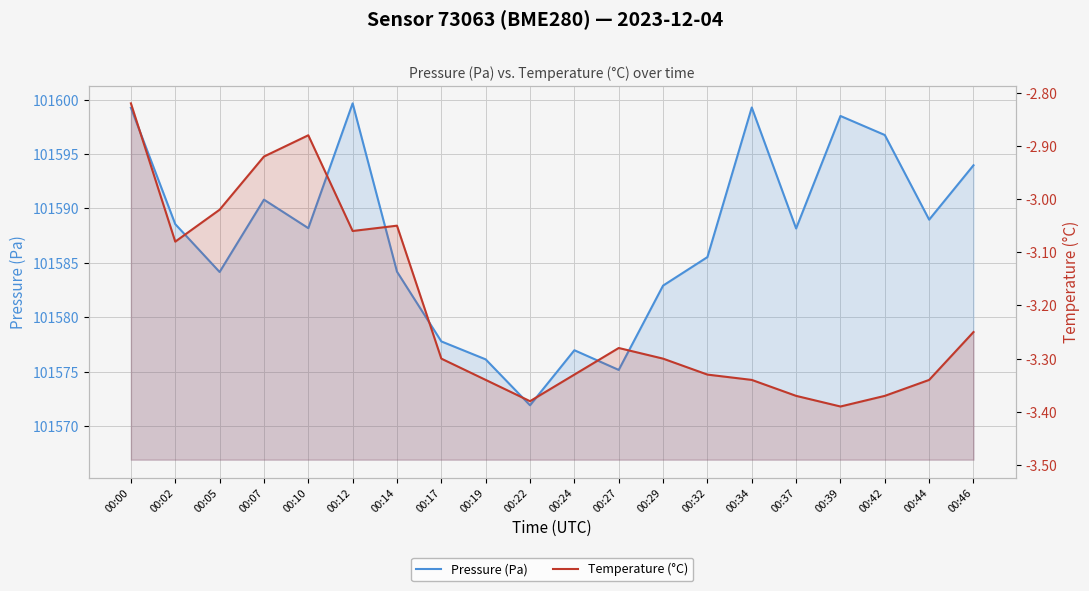

At which category does Temperature (°C) reach its first local peak?

00:10